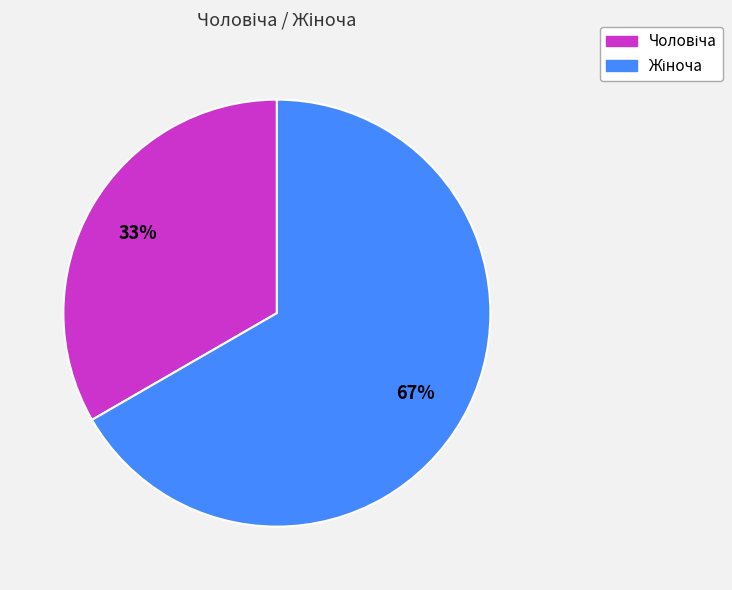

Does any single category account for the majority?

Yes